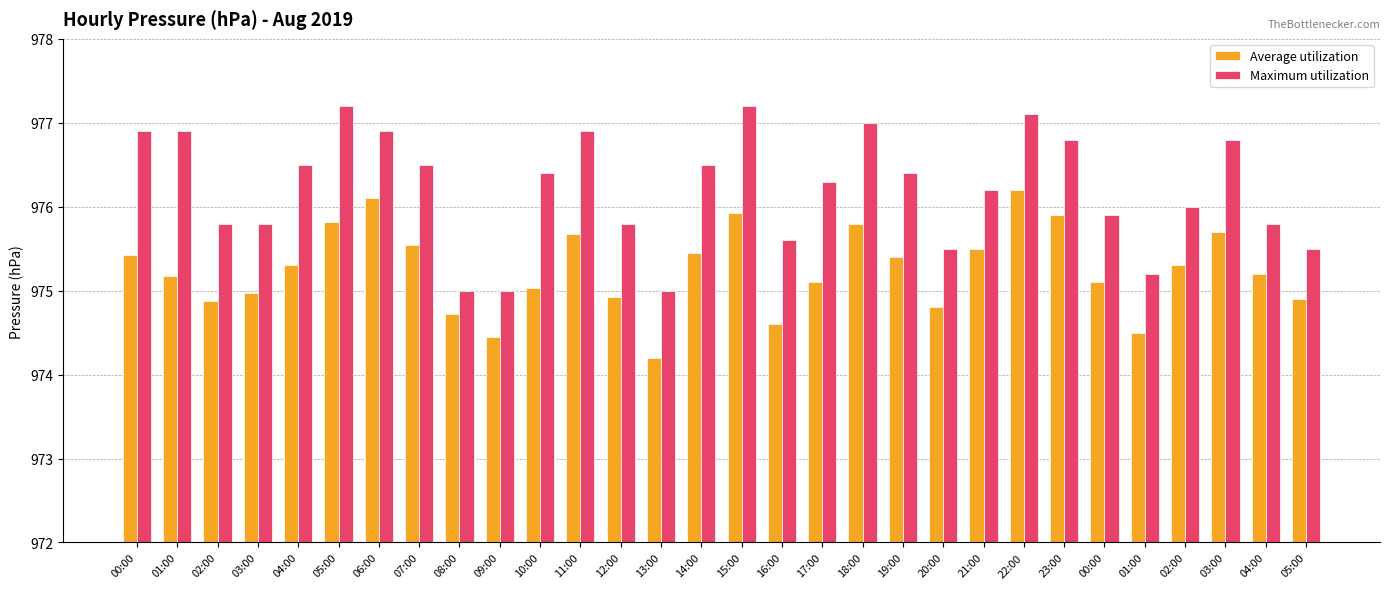

How many data points in Average utilization are less than 975?

10